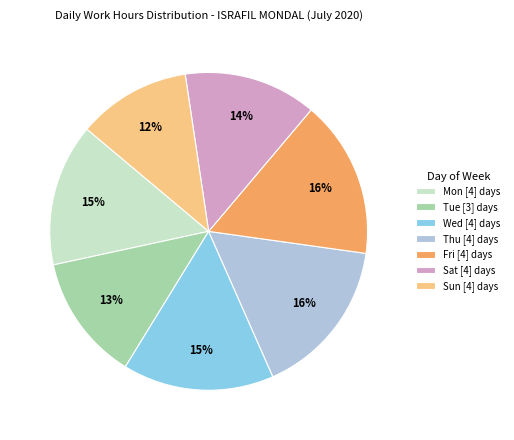

True or false: Tue [3] days accounts for 13% of the total.

True